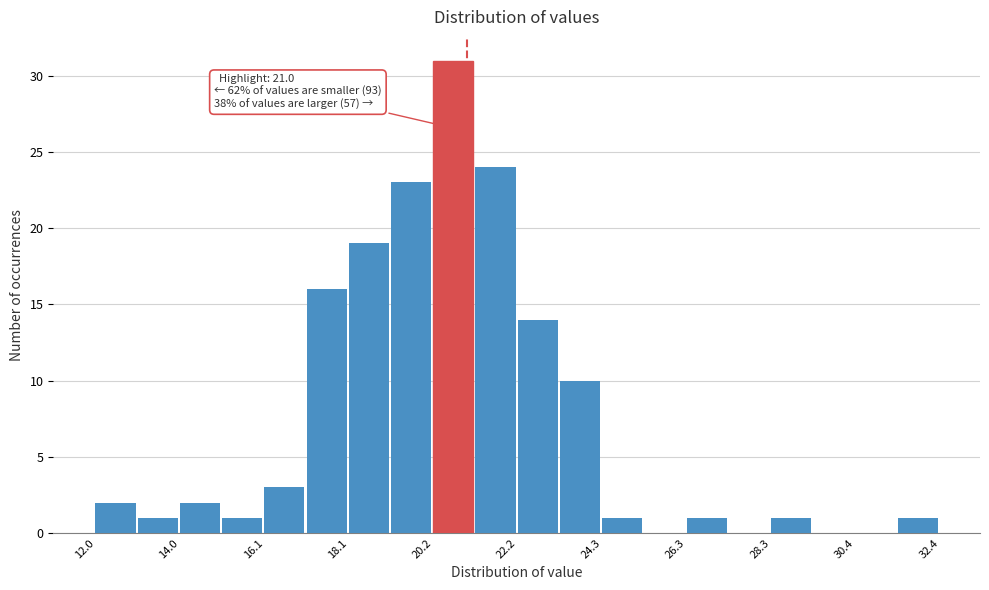

Around what value on the x-axis is the tallest bar? Give the approximate position of its centre, as read against the axis.

20.5